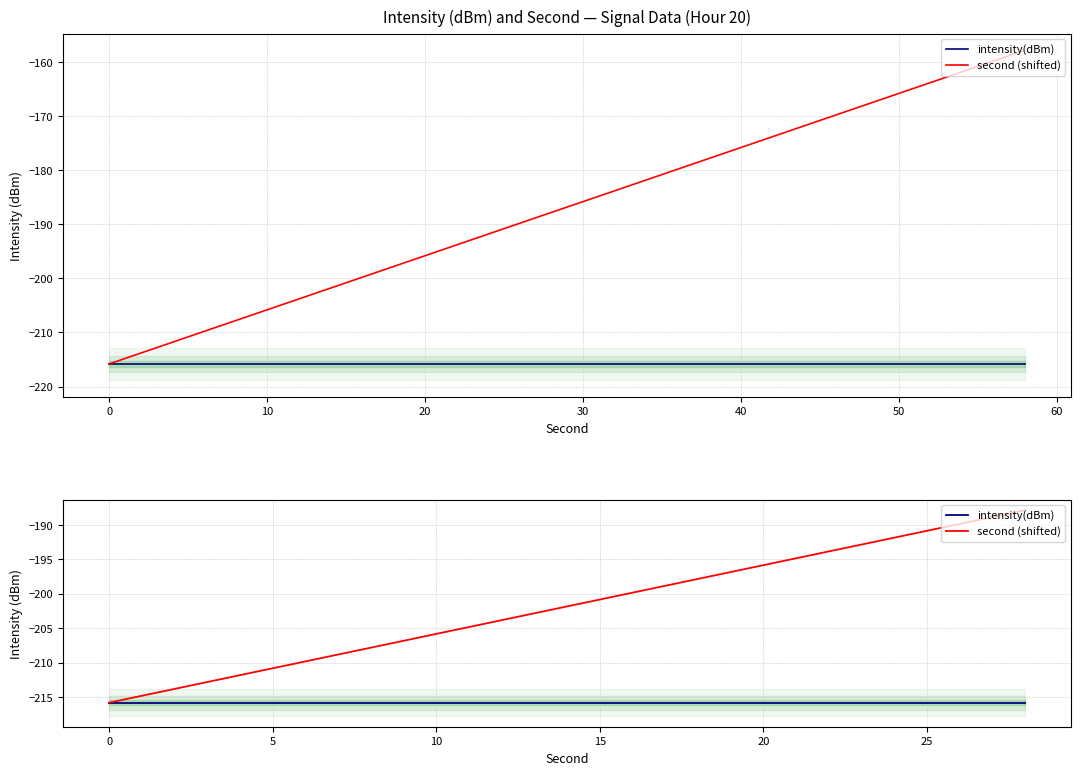

What is the minimum value for intensity(dBm)?

-215.8